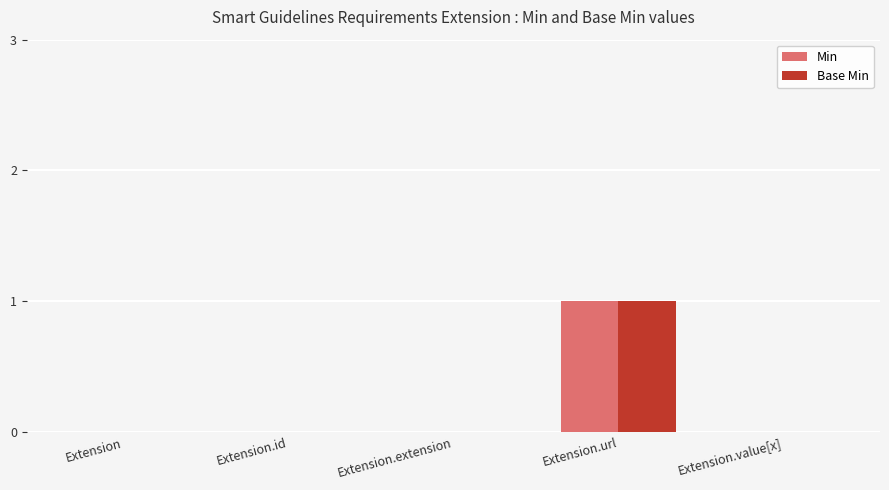

At which label does Base Min reach its peak?

Extension.url